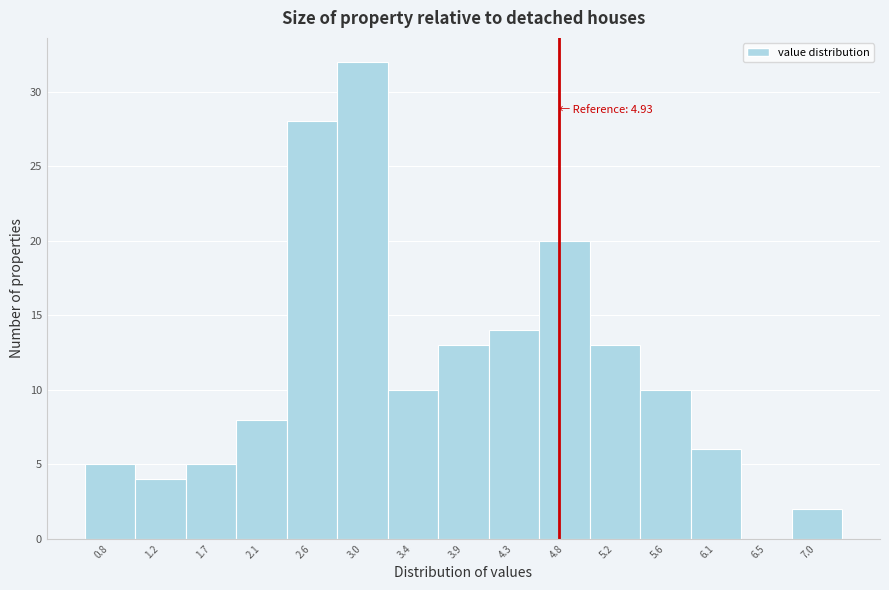

Reading left to right, transcribe all the data shown in this chart.

0.8=5	1.2=4	1.7=5	2.1=8	2.6=28	3.0=32	3.4=10	3.9=13	4.3=14	4.8=20	5.2=13	5.6=10	6.1=6	6.5=0	7.0=2